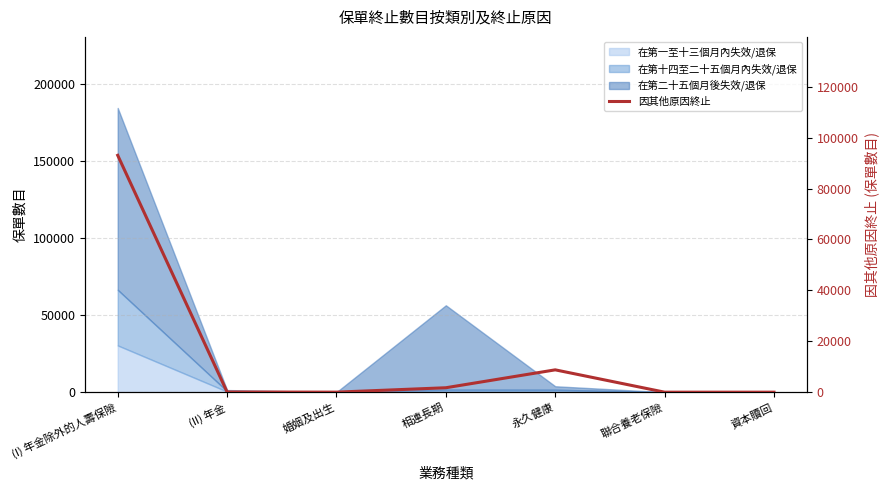

How many interior local valleys (lower than both neighbors) does the data have?

1